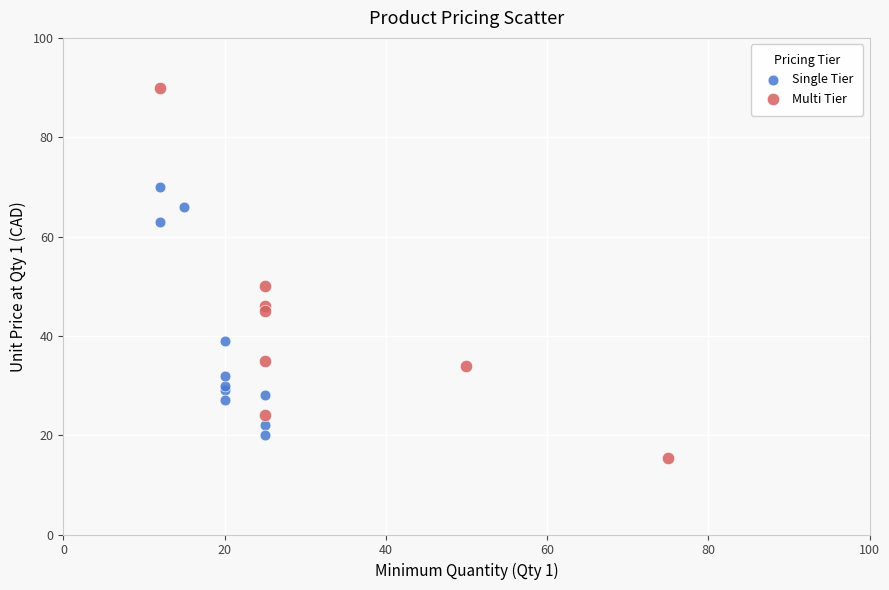

Which series has the widest spread of Y values?

Multi Tier